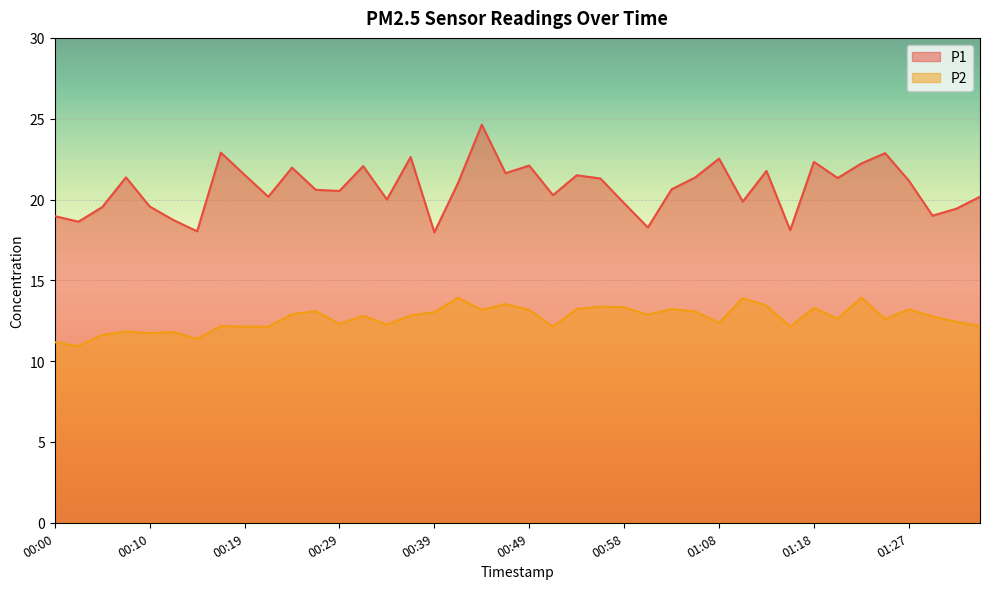

What is the maximum value shown in the chart?

24.6